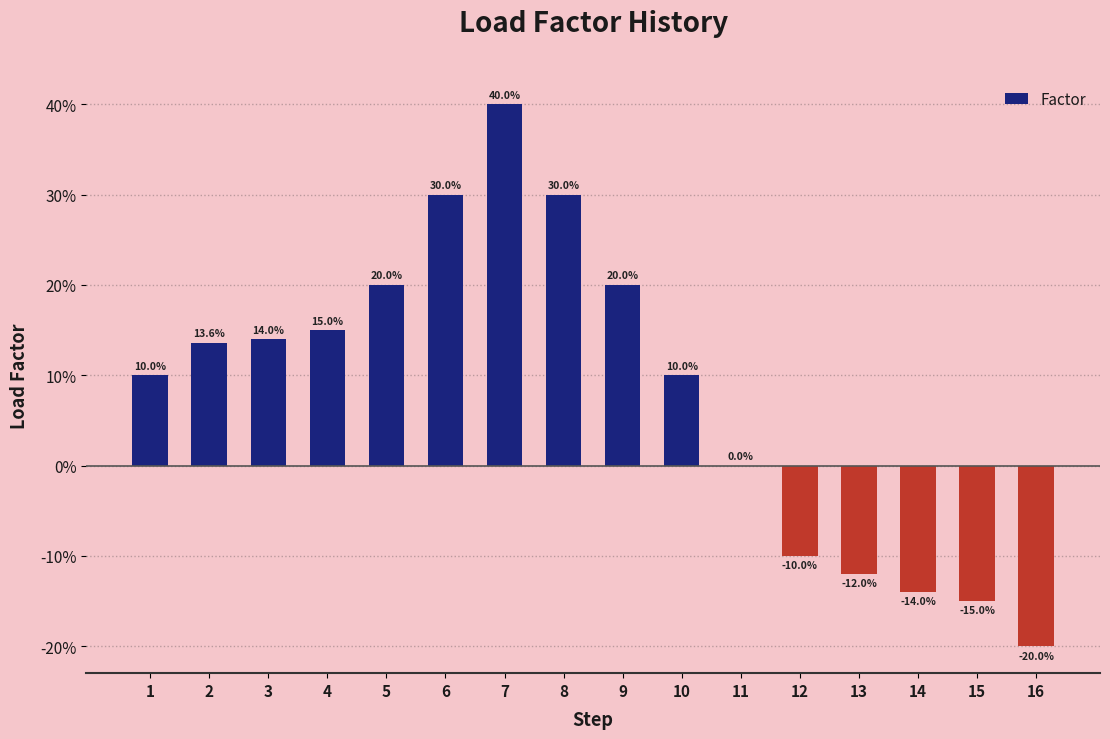

Are the bars horizontal?

No